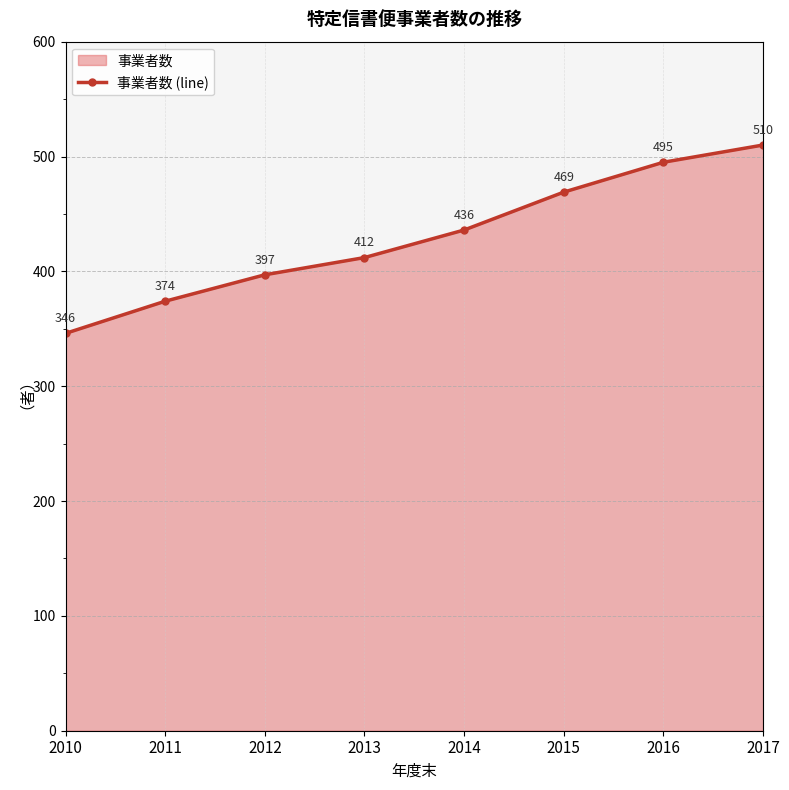

True or false: the data shows 206 at 2014.

False